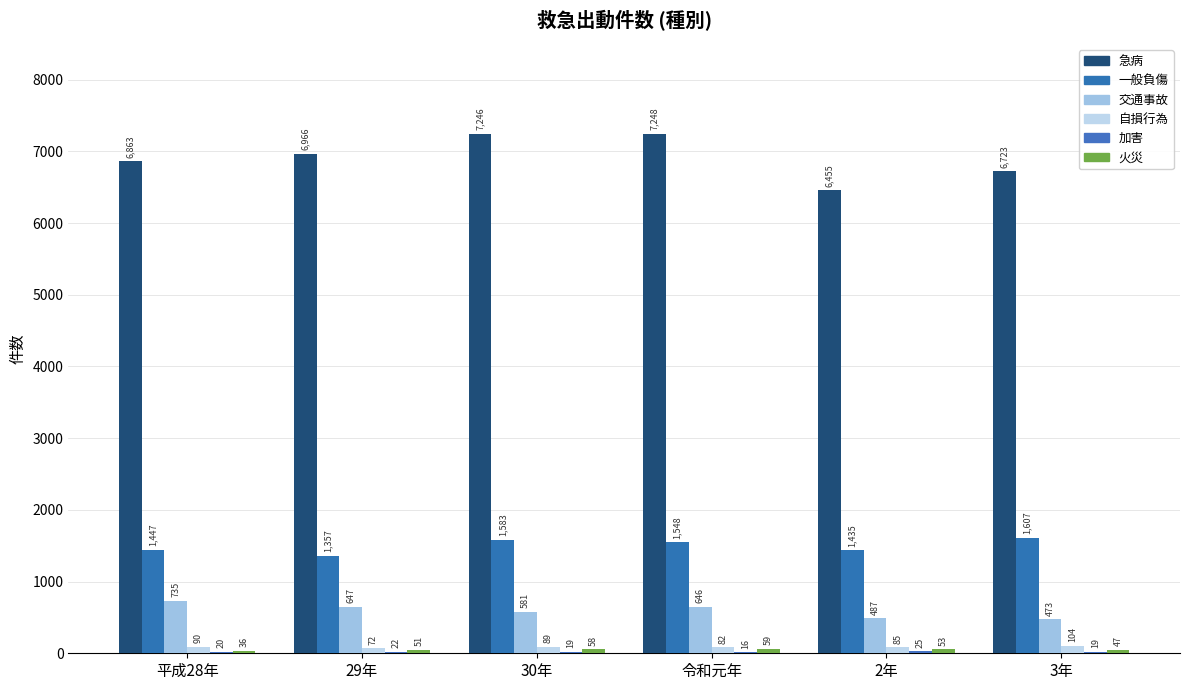

List the labels in order of 自損行為 value, largest first.

3年, 平成28年, 30年, 2年, 令和元年, 29年